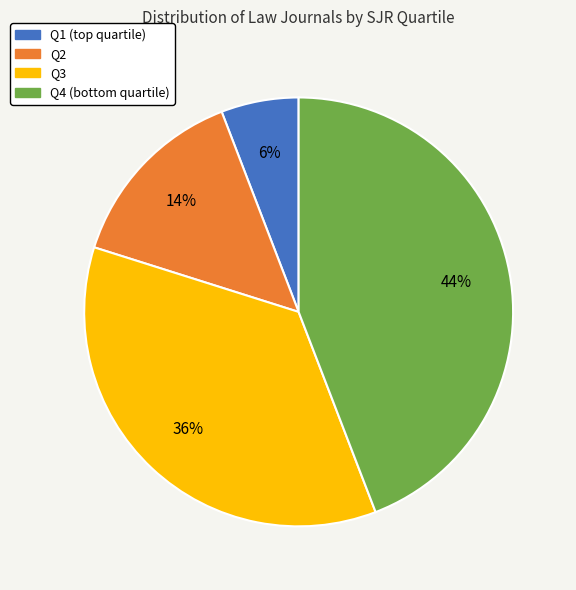

Combined, do Q2 and Q1 account for over 50%?

No